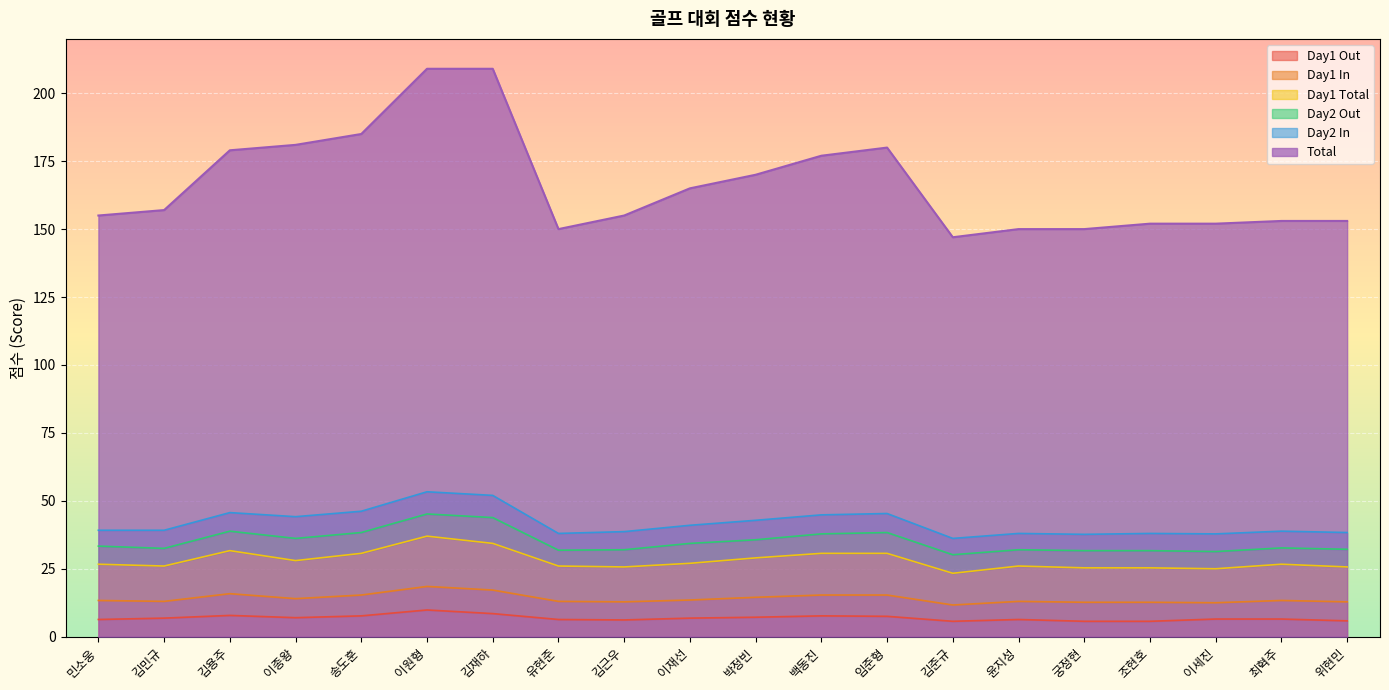

What is the difference between the Day1 Total values at 이세진 and 김준규?

0.8